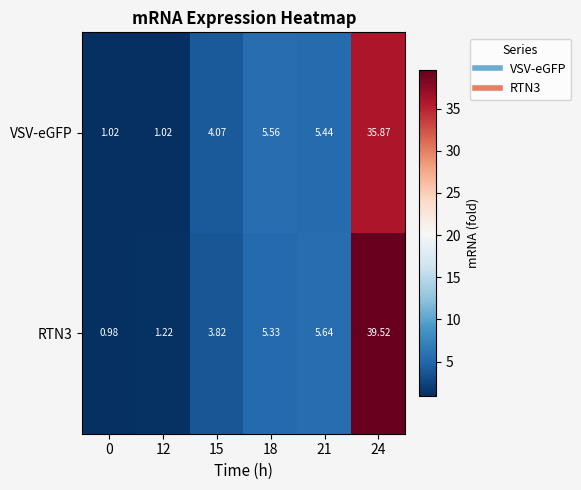

Is the value of RTN3 at 18 greater than the value of VSV-eGFP at 15?

Yes